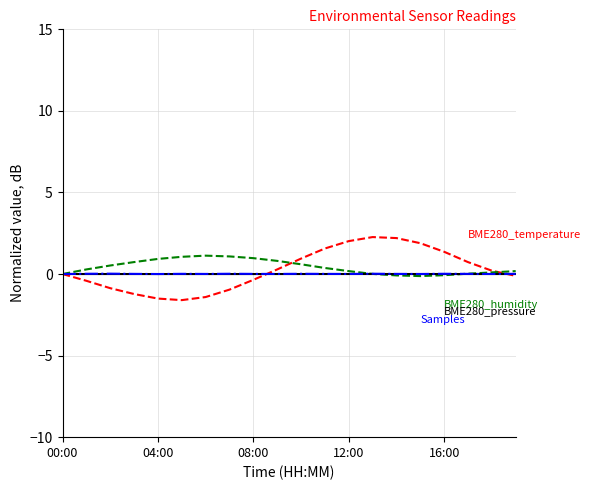

What is the greatest value displayed?

2.3